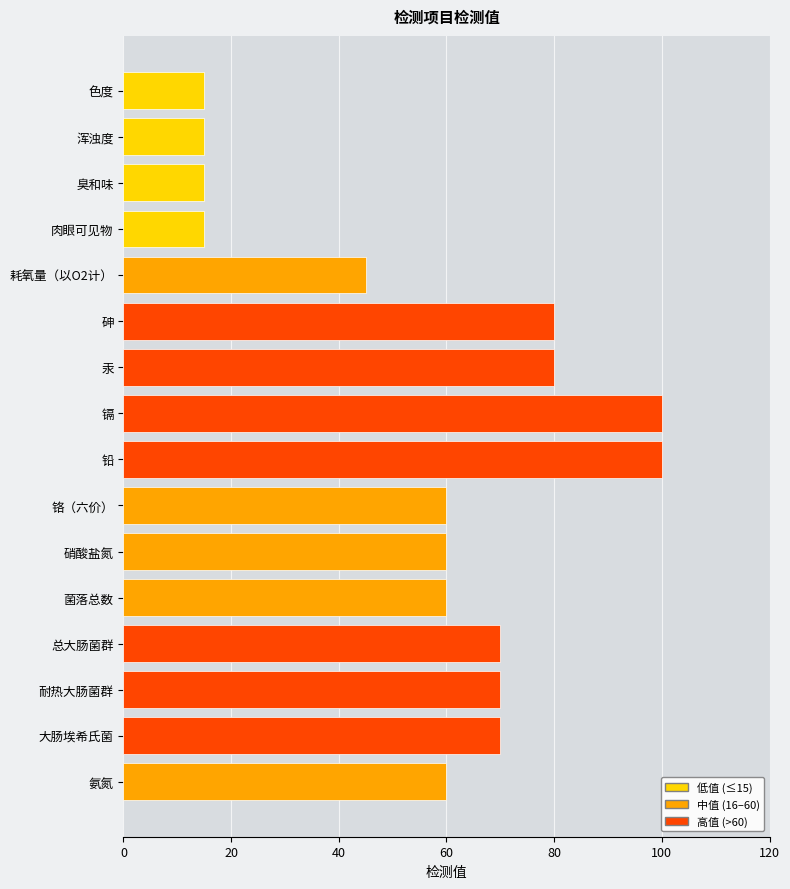

What is the value of the 11th bar from the top?

60